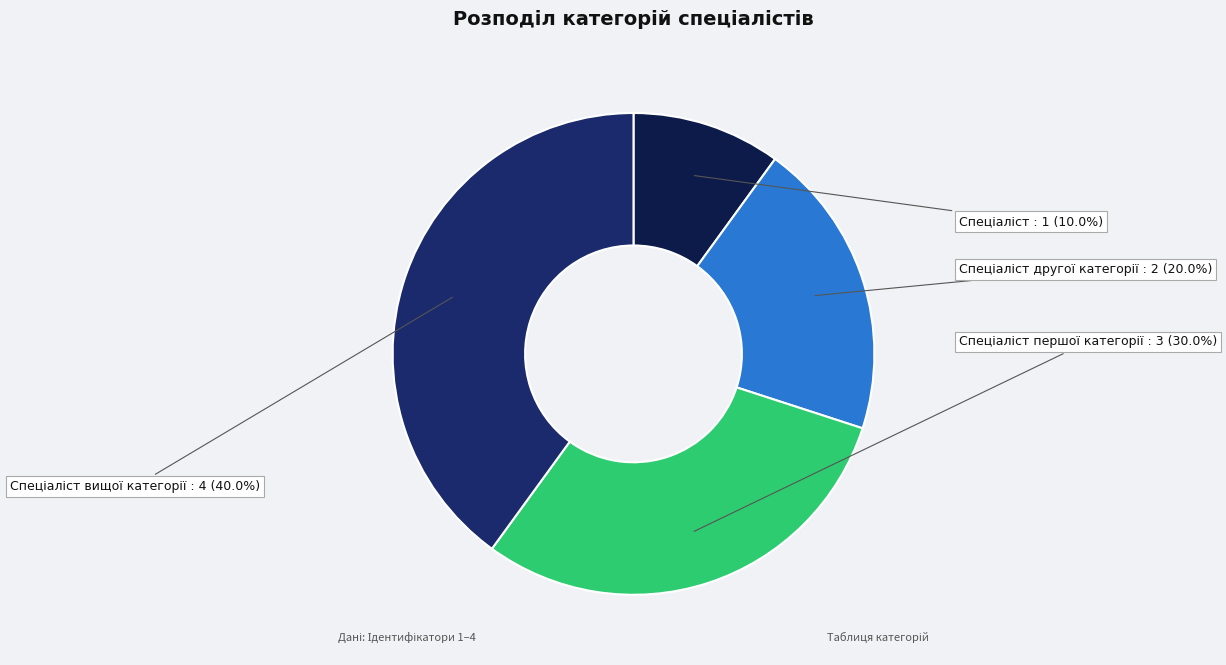

Does any single category account for the majority?

No